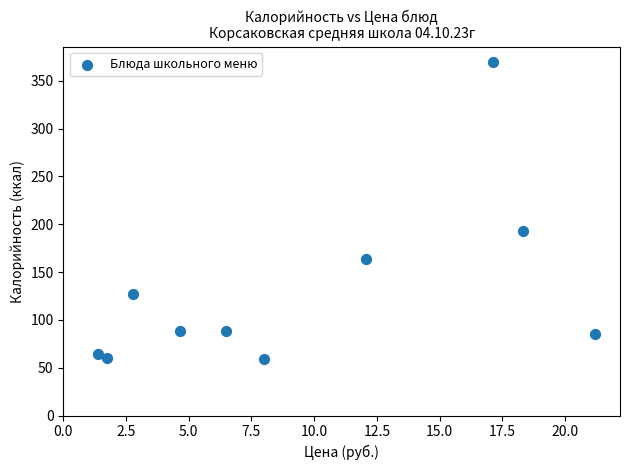

What is the range of Y values (max minus min)?

311